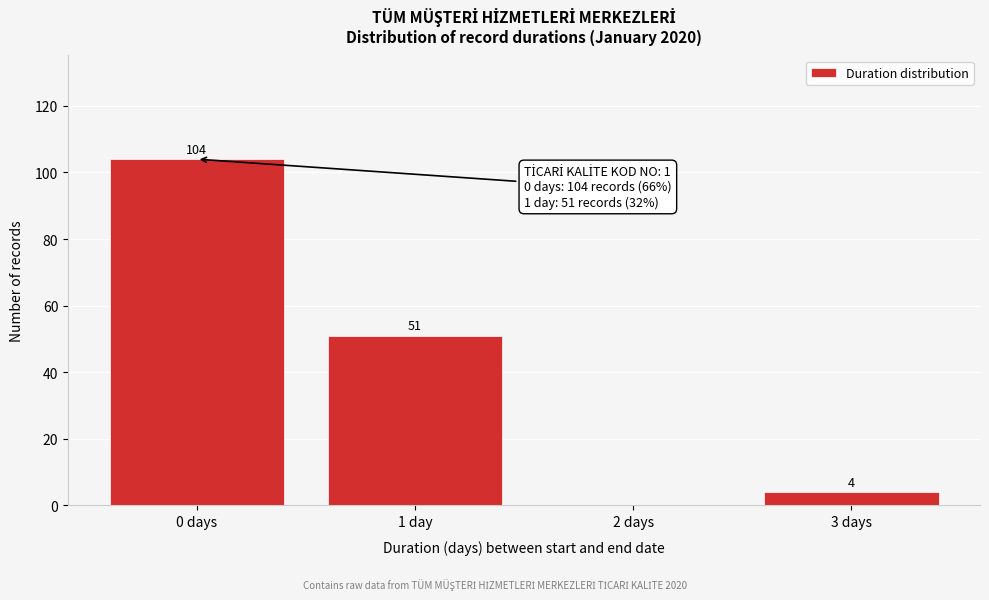

Reading left to right, transcribe all the data shown in this chart.

0 days=104	1 day=51	2 days=0	3 days=4